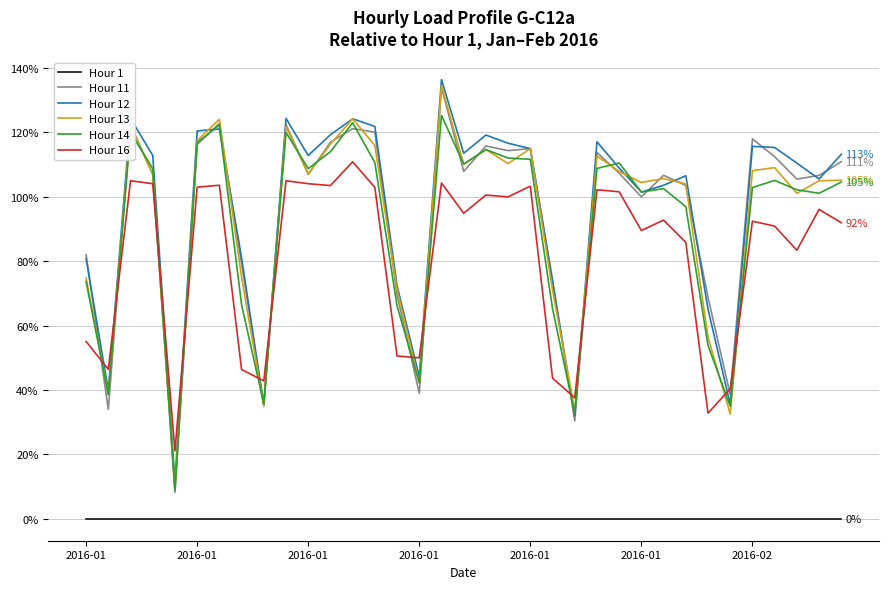

After their last crossing, which series has the higher values: Hour 12 or Hour 13?

Hour 12